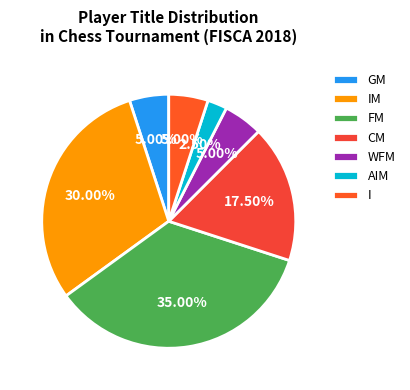

What is the ratio of the value at GM to the value at WFM?

1.0